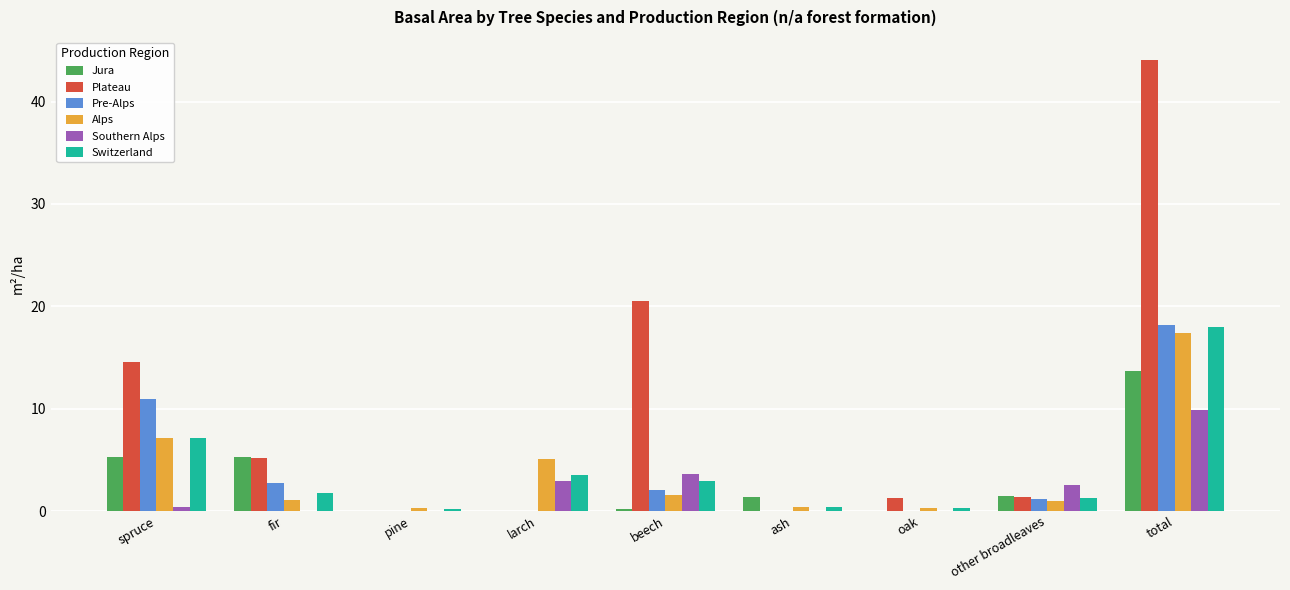

What is the difference between the Alps values at larch and fir?

4.0